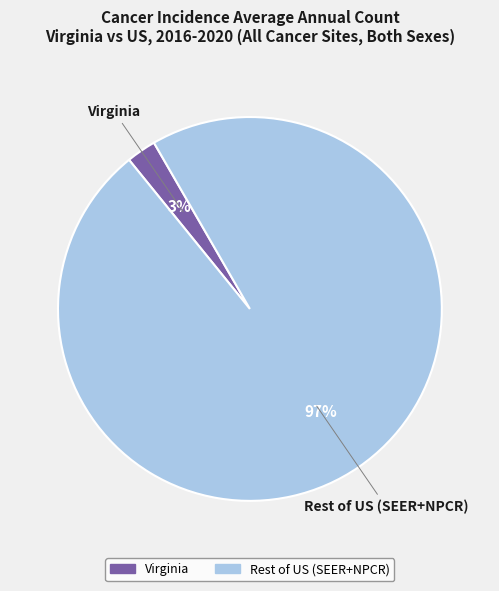

Does any single category account for the majority?

Yes